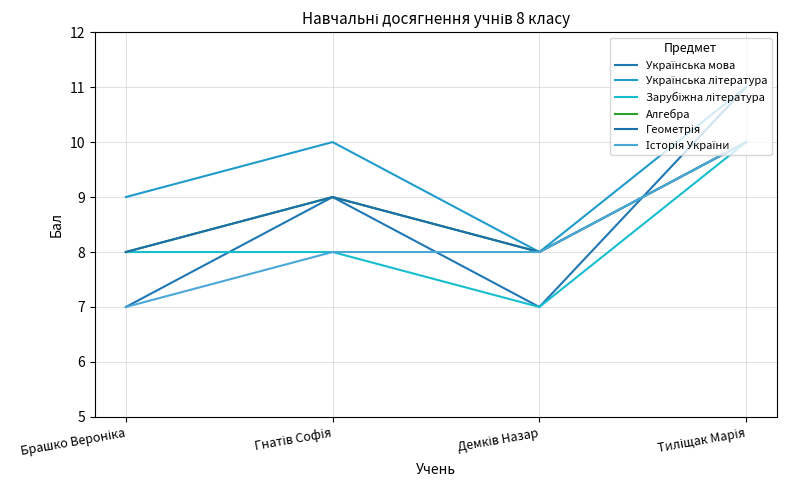

Does the chart display data point markers on the line(s)?

No